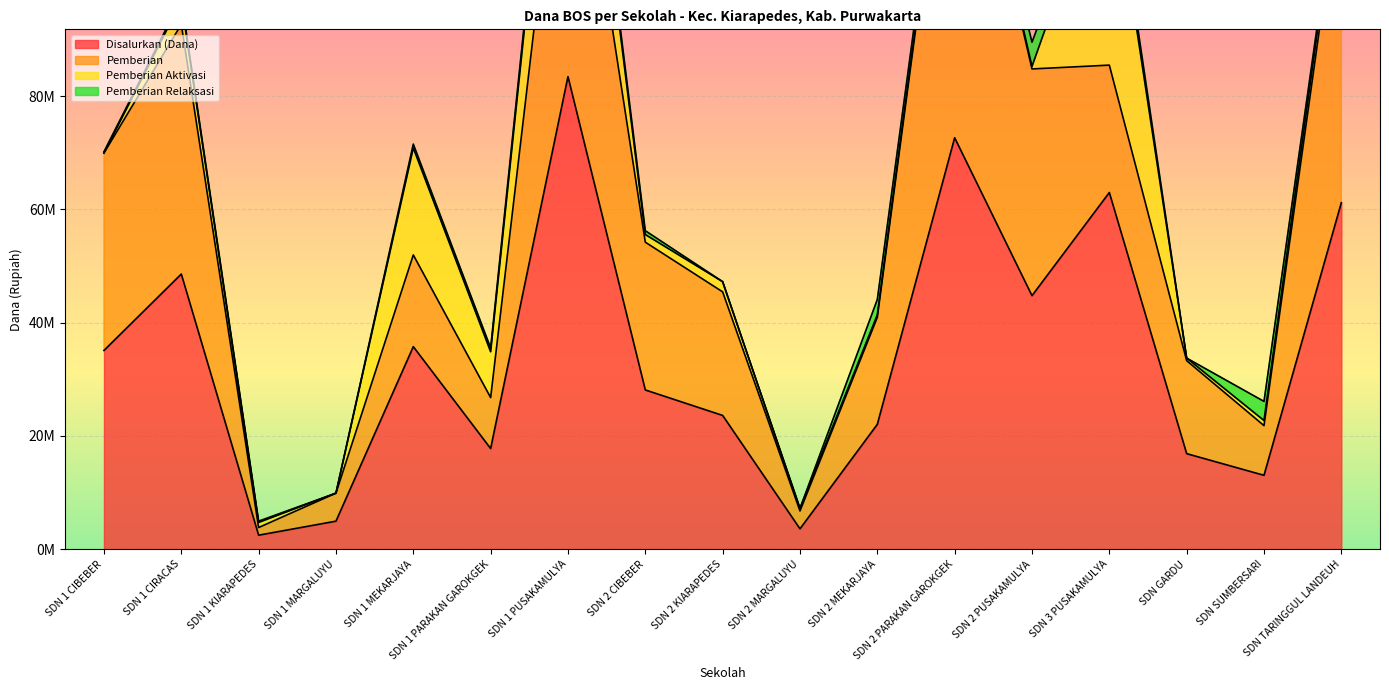

What is the difference between the second highest and minimum values in the Pemberian Relaksasi series?

3375000